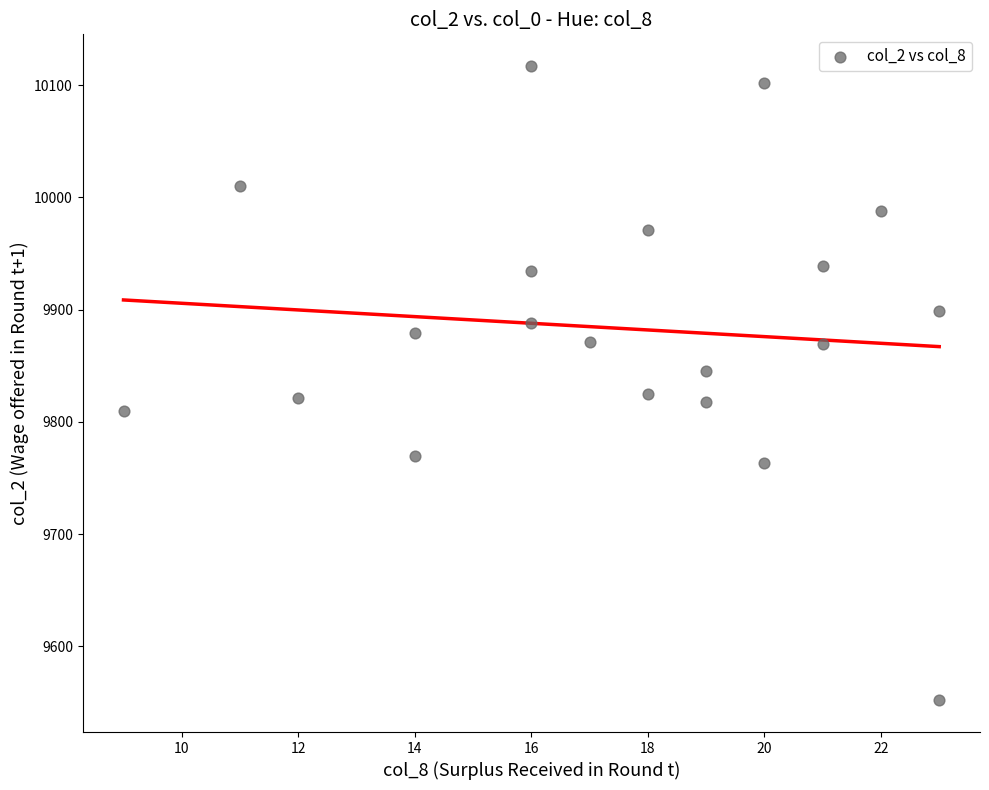

What is the range of Y values (max minus min)?

565